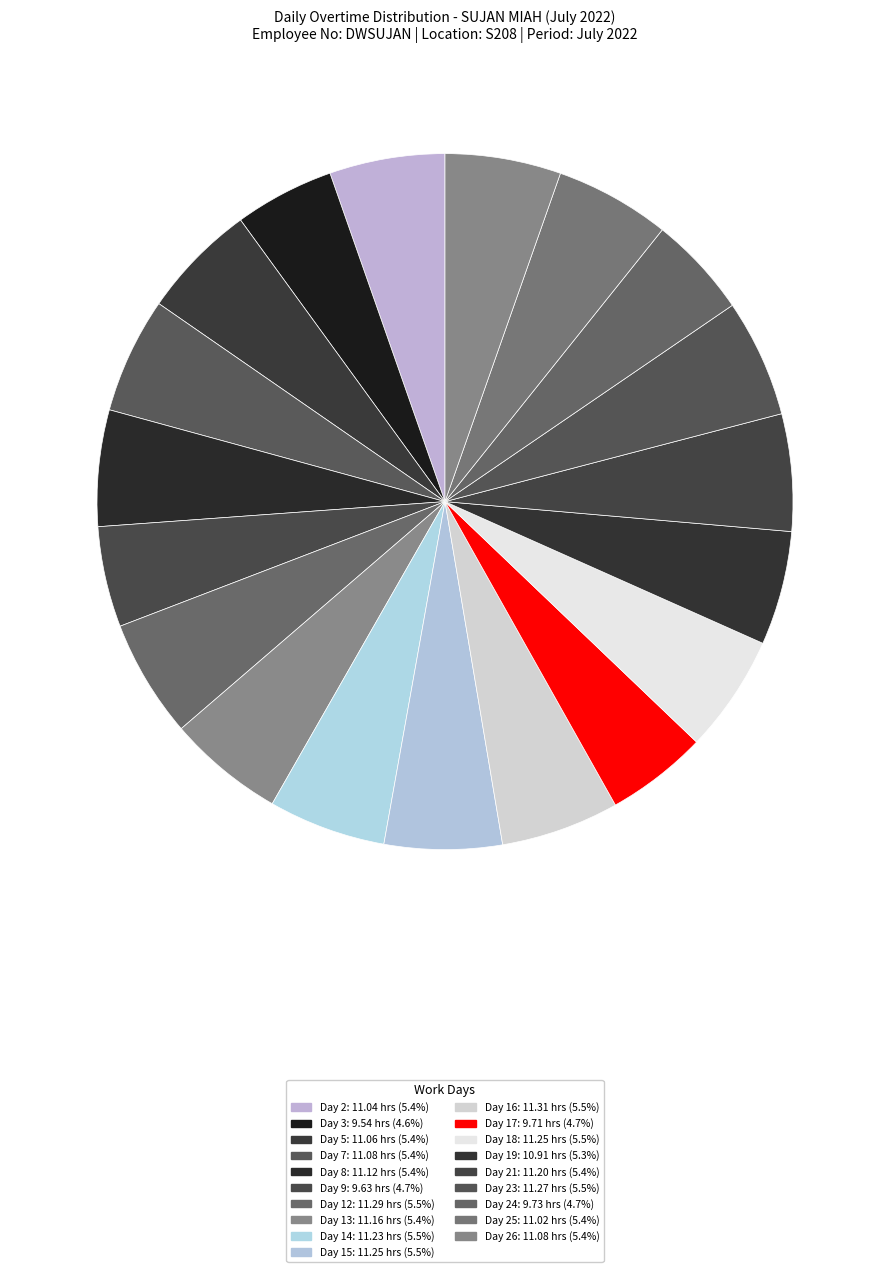

Which category has the biggest portion of the pie?

Day 16